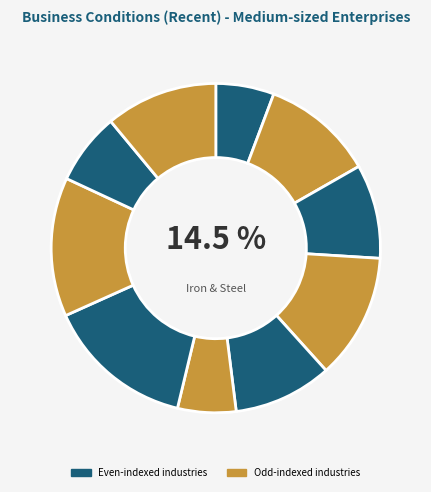

Count the number of slices in the pie.

10